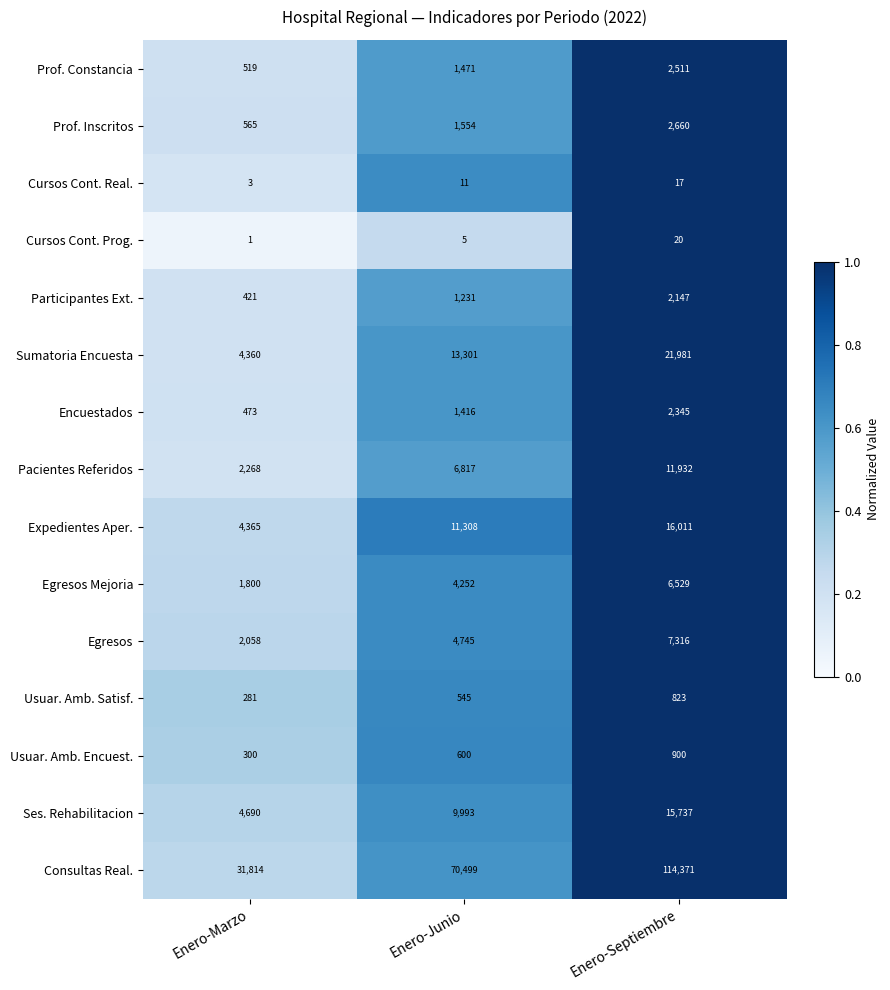

Which label corresponds to the smallest value in the chart?

Enero-Marzo